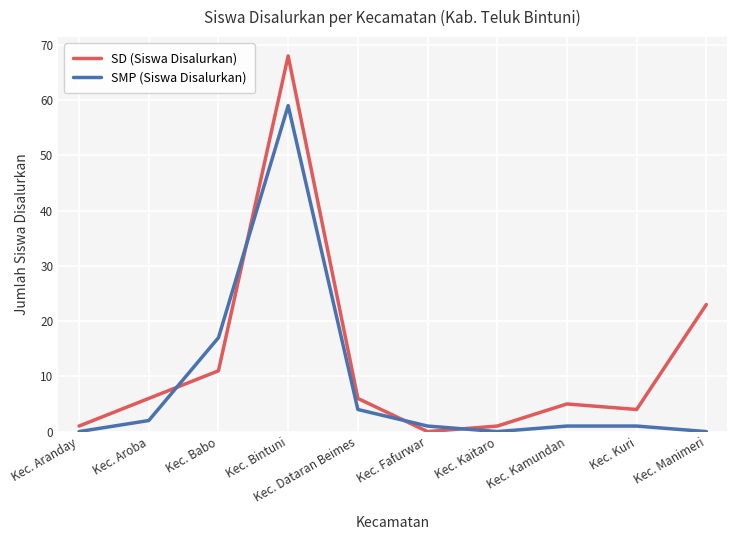

How many distinct data groups are displayed?

2